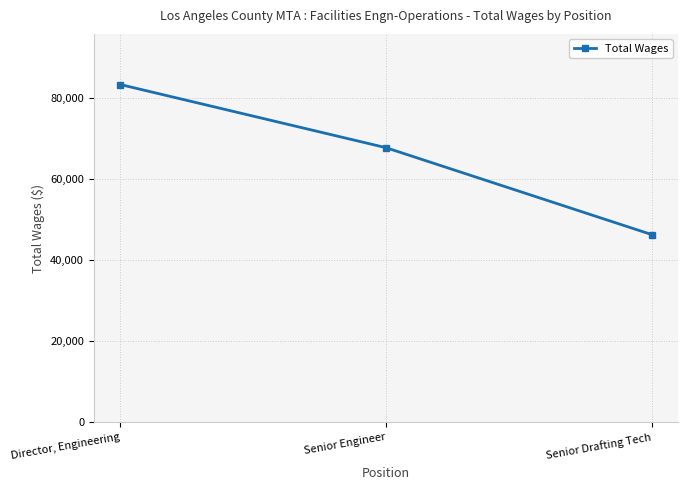

What is the difference between the second highest and minimum values?

21395